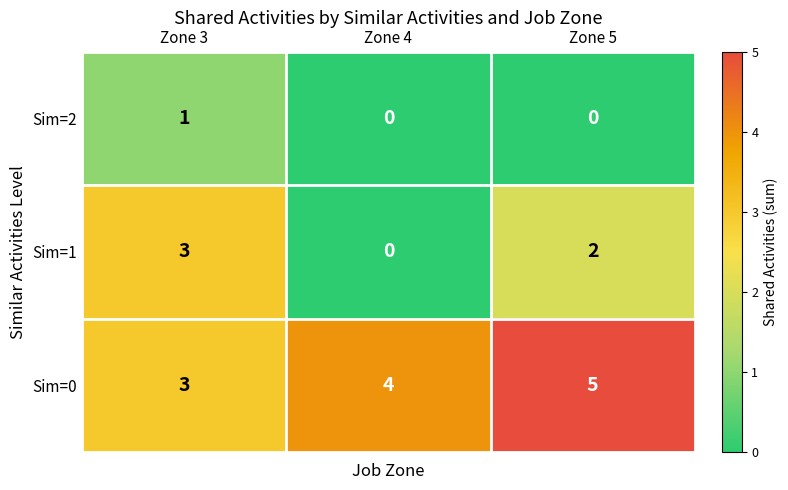

What is the maximum value for Sim=0?

5